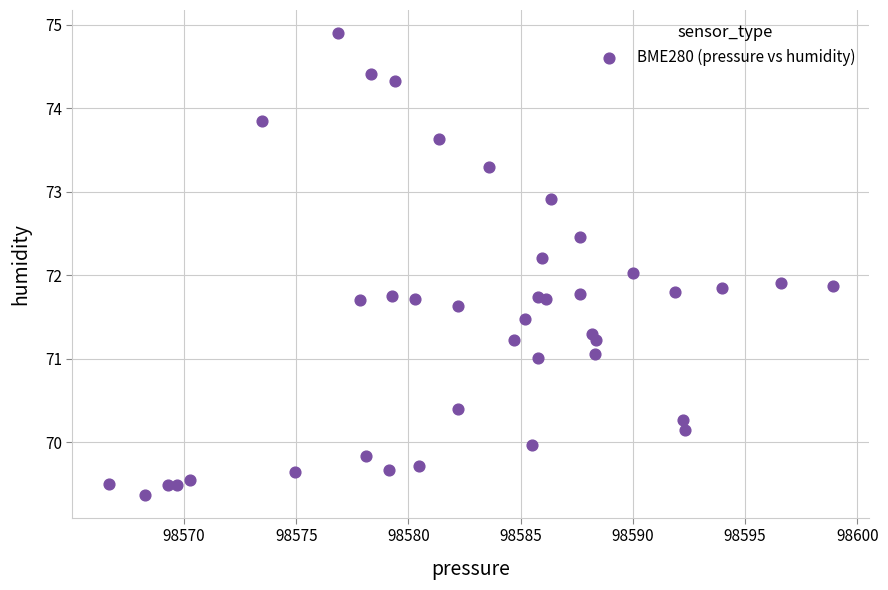

What is the range of Y values (max minus min)?

5.5